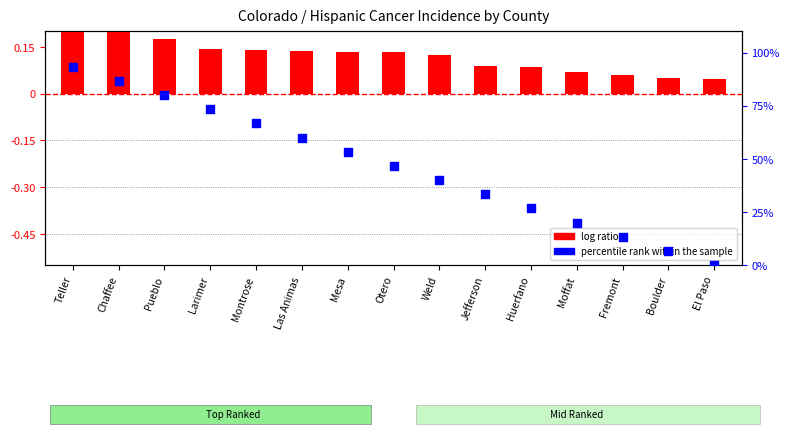

Which series has the widest spread of Y values?

percentile rank within the sample